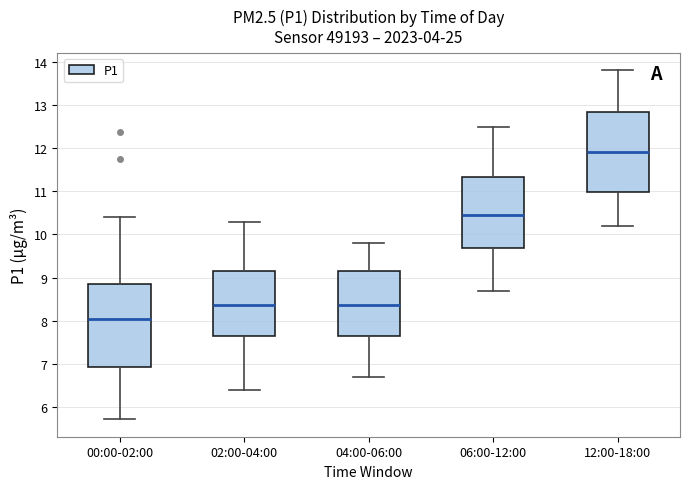

Reading left to right, read every box against the y-axis: the position of its median line, the range the box covers, and the ends of its whiskers. The values are not printed on the chart, so give them approximately, as read against the axis.

00:00-02:00: median 8.0, box 6.9 to 8.8, whiskers 5.7 to 10.4
02:00-04:00: median 8.4, box 7.6 to 9.2, whiskers 6.4 to 10.3
04:00-06:00: median 8.4, box 7.6 to 9.2, whiskers 6.7 to 9.8
06:00-12:00: median 10.5, box 9.7 to 11.3, whiskers 8.7 to 12.5
12:00-18:00: median 11.9, box 11.0 to 12.8, whiskers 10.2 to 13.8